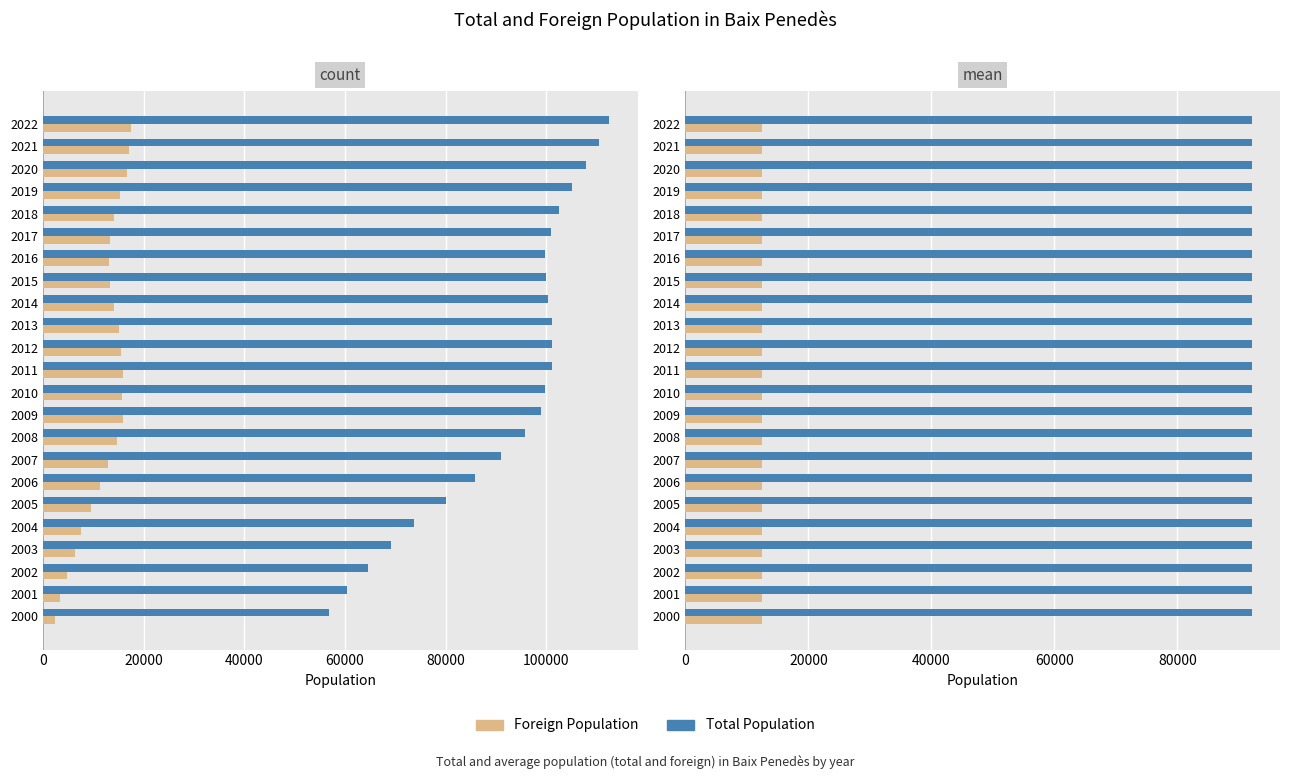

Reading left to right, transcribe all the data shown in this chart.

Total Population: 2000=56843	2001=60369	2002=64612	2003=69083	2004=73665	2005=79967	2006=85756	2007=90891	2008=95644	2009=98861	2010=99786	2011=101115	2012=101138	2013=101100	2014=100262	2015=99934	2016=99813	2017=100850	2018=102409	2019=104991	2020=107803	2021=110439	2022=112460
Foreign Population: 2000=2447	2001=3497	2002=4730	2003=6286	2004=7527	2005=9654	2006=11399	2007=12905	2008=14691	2009=15966	2010=15753	2011=15872	2012=15503	2013=15024	2014=14220	2015=13313	2016=13155	2017=13299	2018=14085	2019=15283	2020=16793	2021=17190	2022=17578